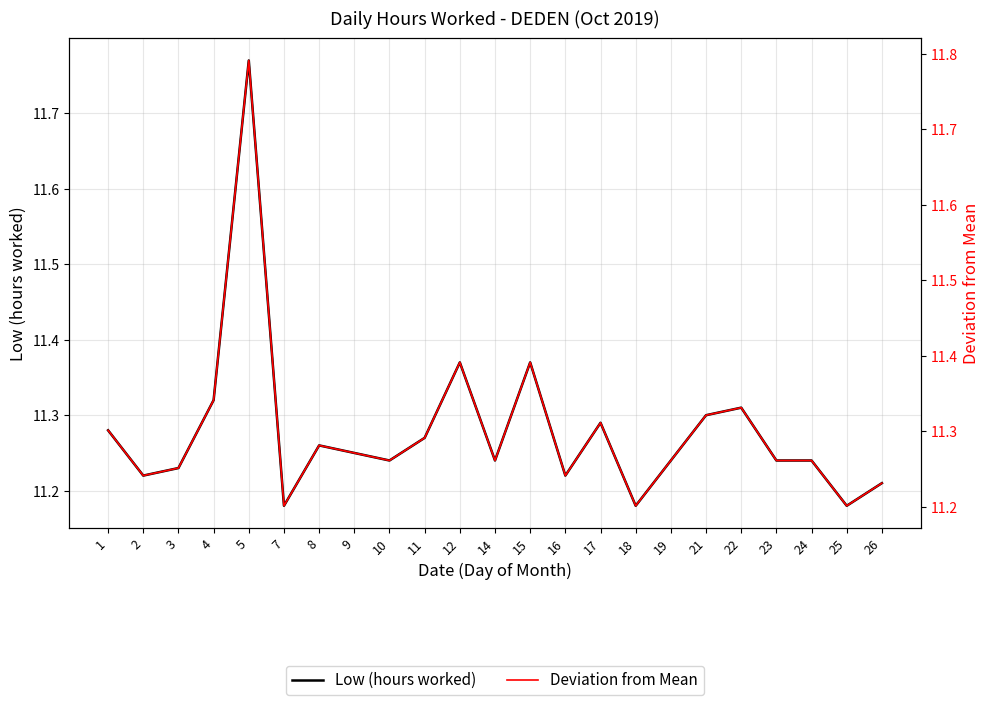

Does the chart have visible grid lines?

Yes